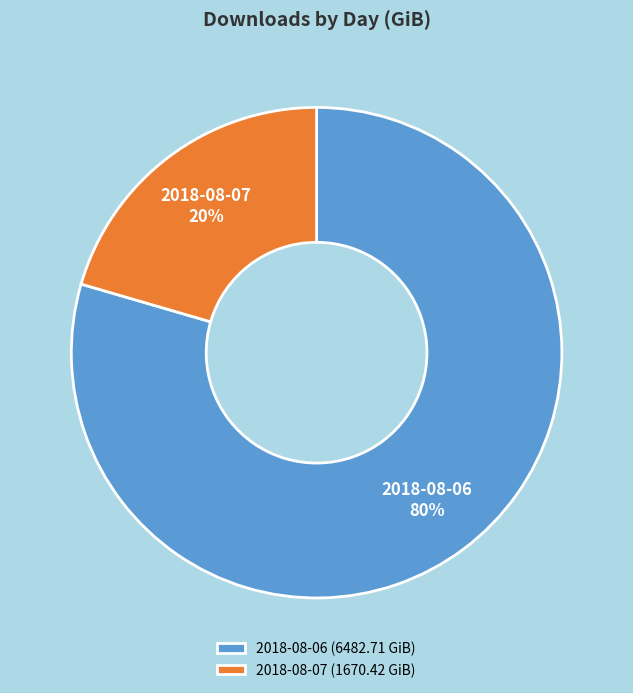

Is it true that 2018-08-07 is 20% of the pie?

True